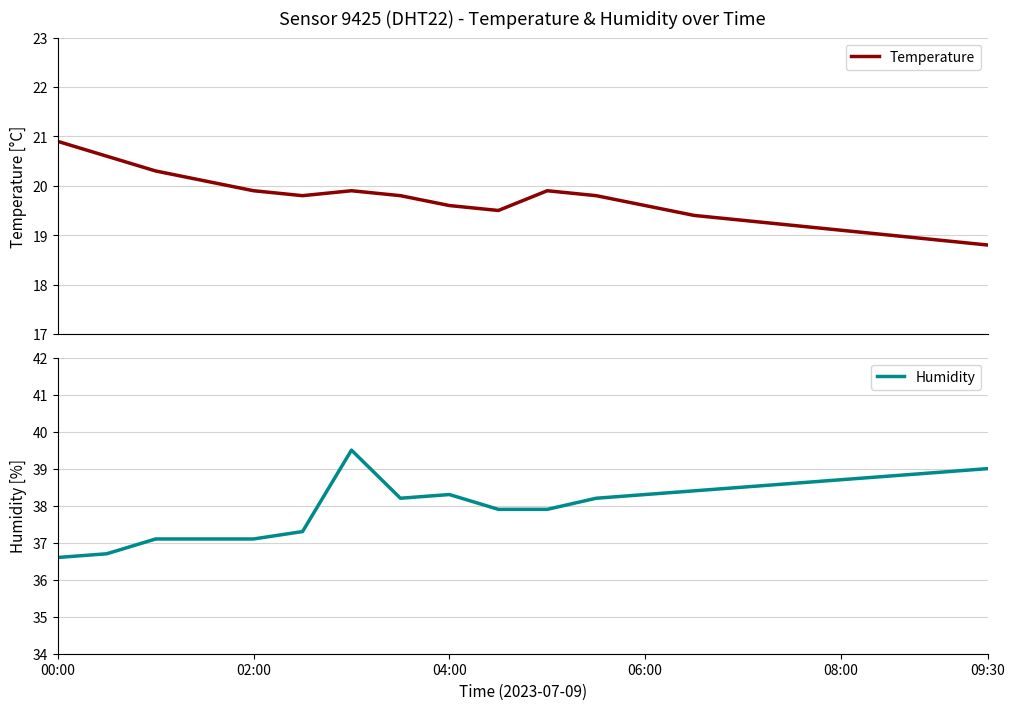

Which series has the widest spread of values?

Humidity